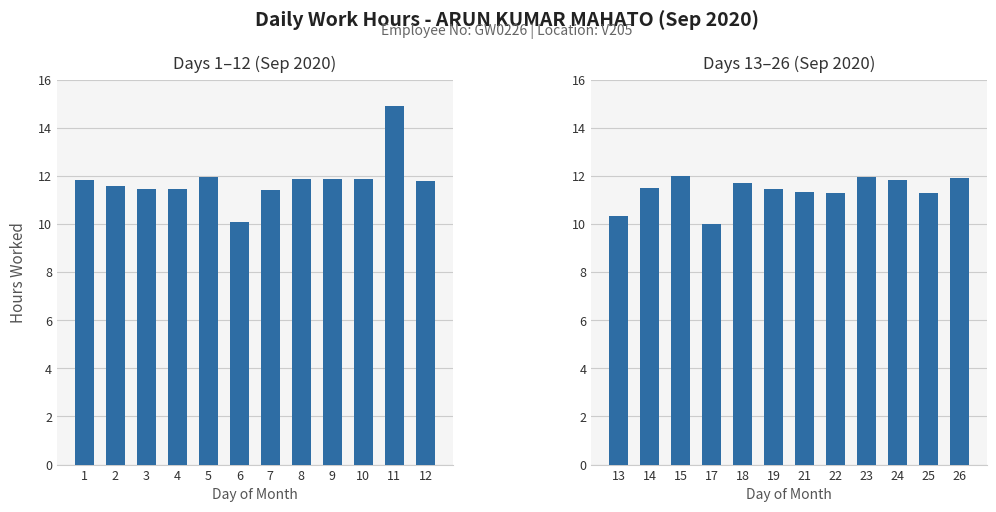

List the labels in order of Days 1–12 (Sep 2020) value, largest first.

11, 5, 8, 9, 10, 1, 12, 2, 3, 4, 7, 6